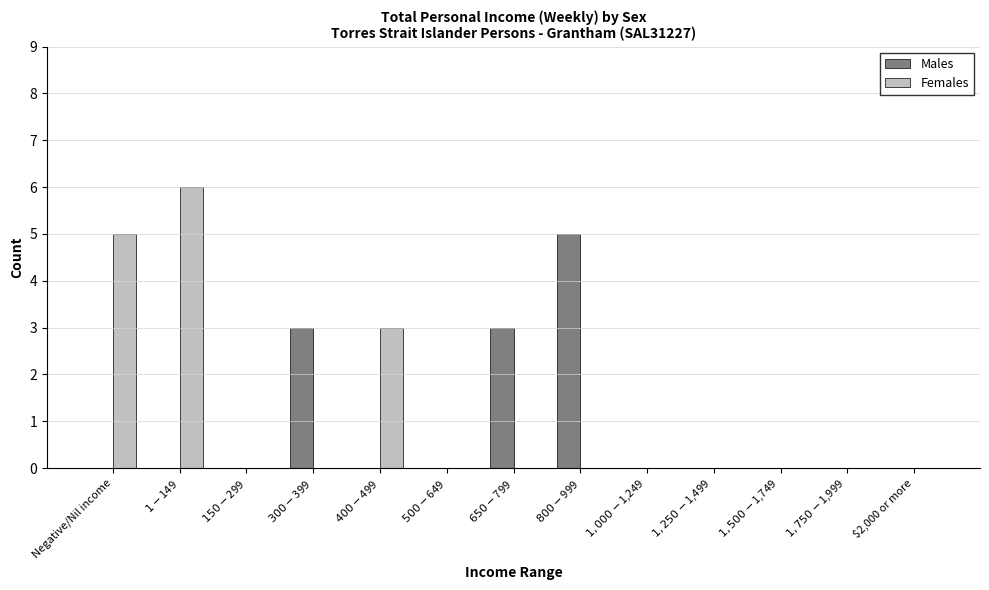

What is the maximum value for Males?

5